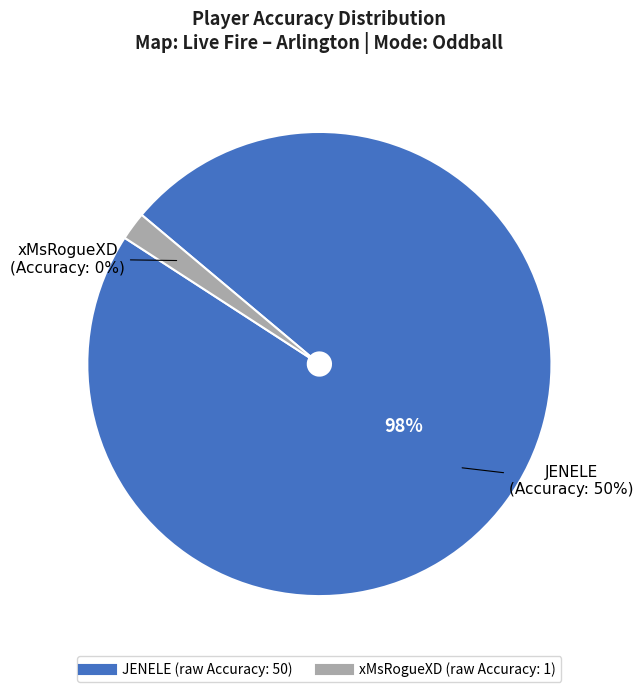

Is it true that JENELE is 99% of the pie?

False